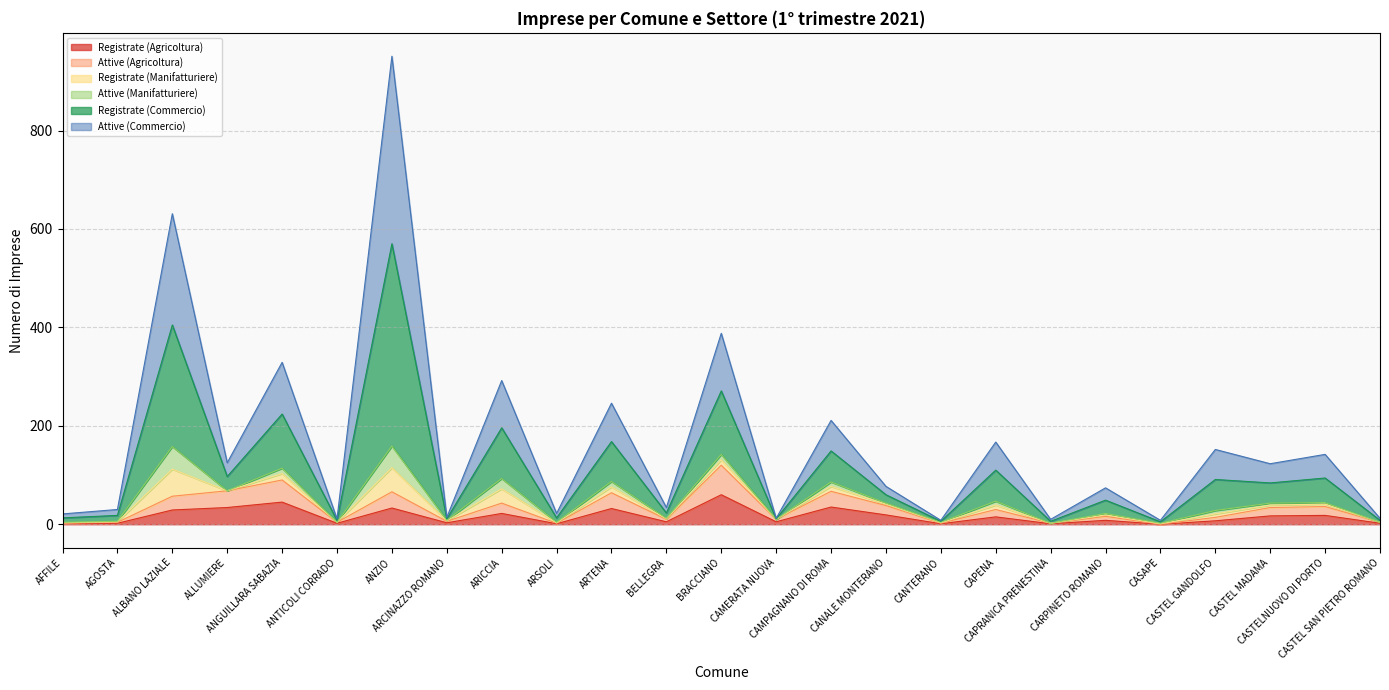

Between CASAPE and ANTICOLI CORRADO, which is larger?

ANTICOLI CORRADO